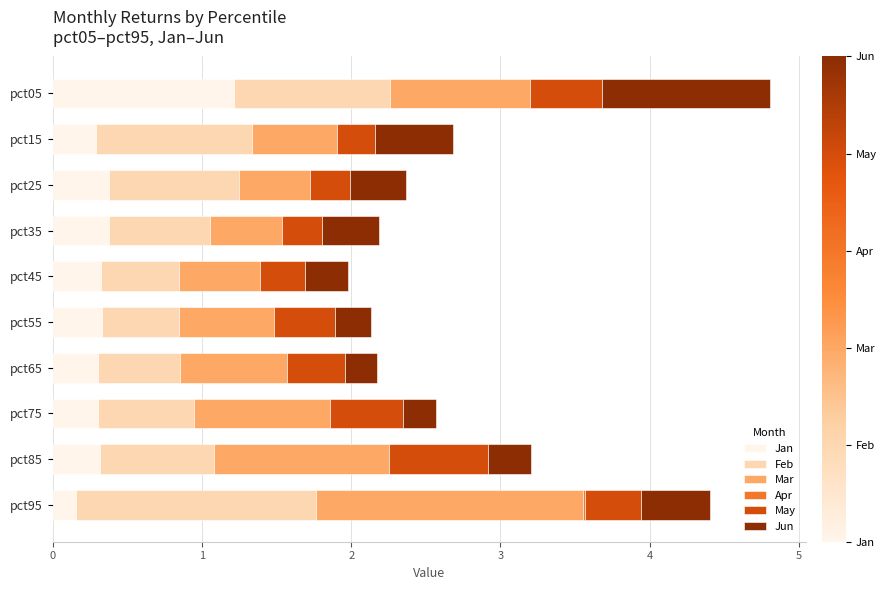

Which category has the highest value in the Jan series?

pct05